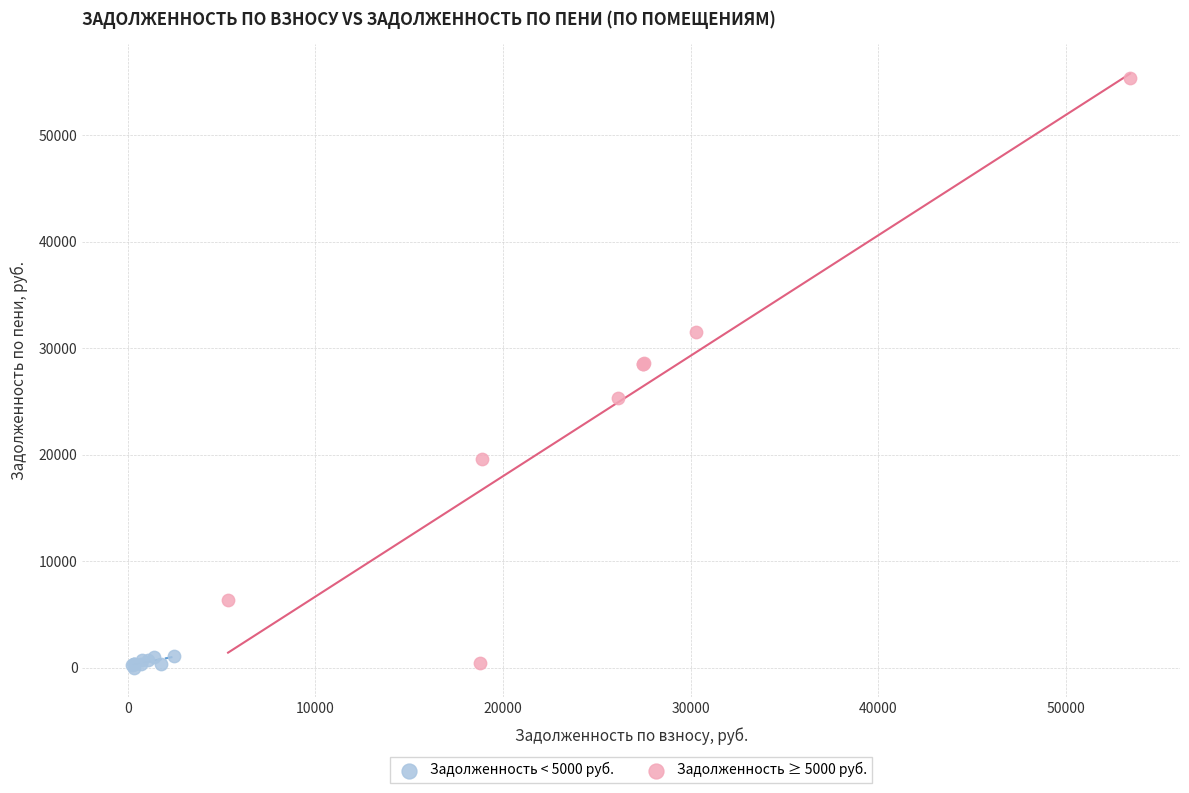

Which series has the largest Y range (max minus min)?

Задолженность ≥ 5000 руб.